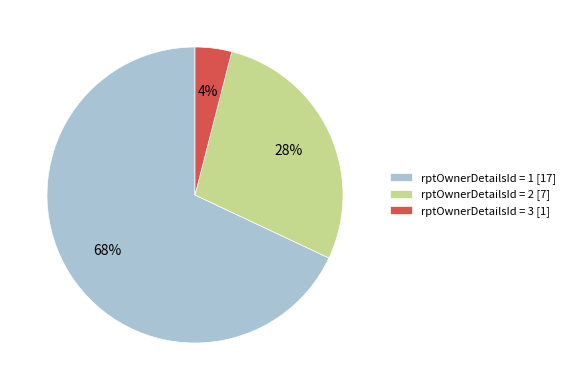

Rank the categories by value from lowest to highest.

rptOwnerDetailsId = 3 [1], rptOwnerDetailsId = 2 [7], rptOwnerDetailsId = 1 [17]